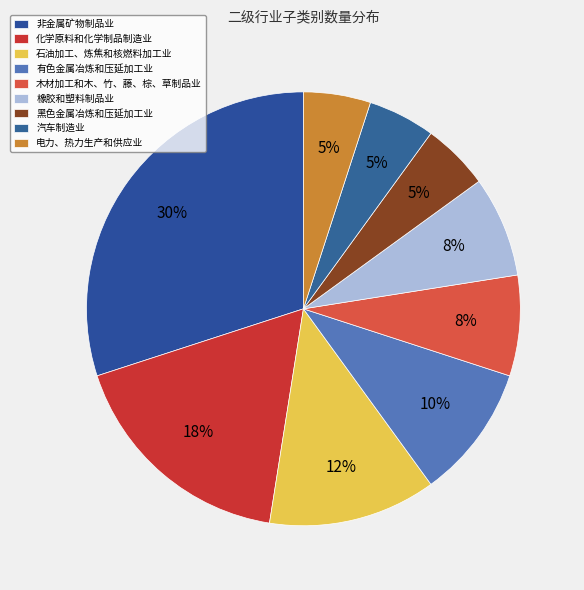

Rank the categories by value from lowest to highest.

黑色金属冶炼和压延加工业, 汽车制造业, 电力、热力生产和供应业, 木材加工和木、竹、藤、棕、草制品业, 橡胶和塑料制品业, 有色金属冶炼和压延加工业, 石油加工、炼焦和核燃料加工业, 化学原料和化学制品制造业, 非金属矿物制品业